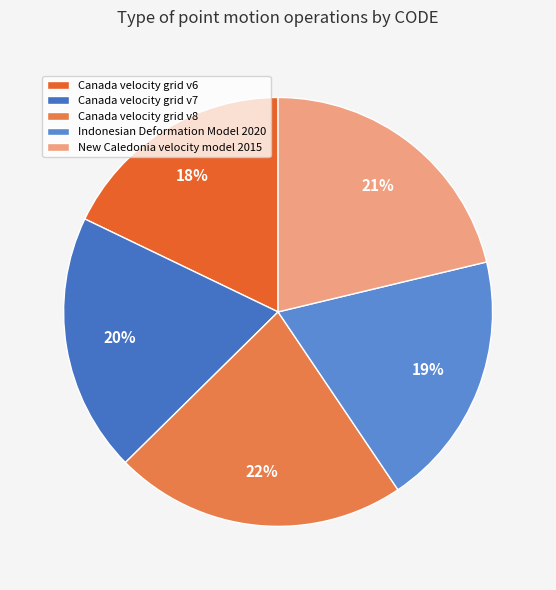

To the nearest percent, what percentage of the pie is Canada velocity grid v6?

18%